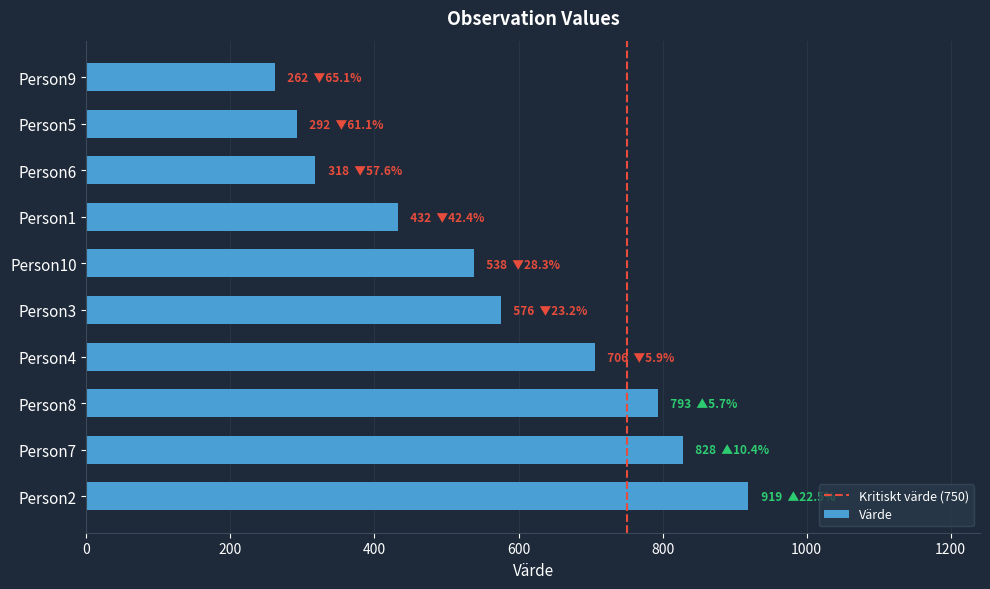

At which category does the chart reach its peak across all series?

Person2